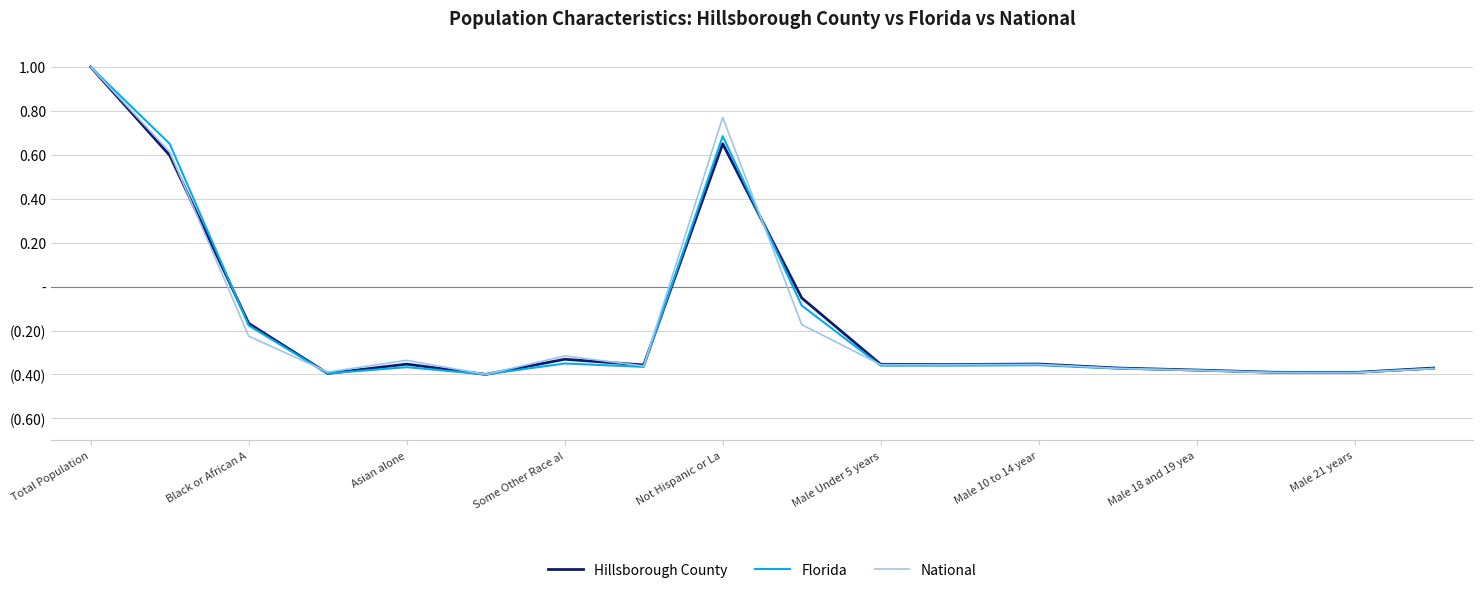

What is the value of the Hillsborough County point at the 17th from the left?

-0.4